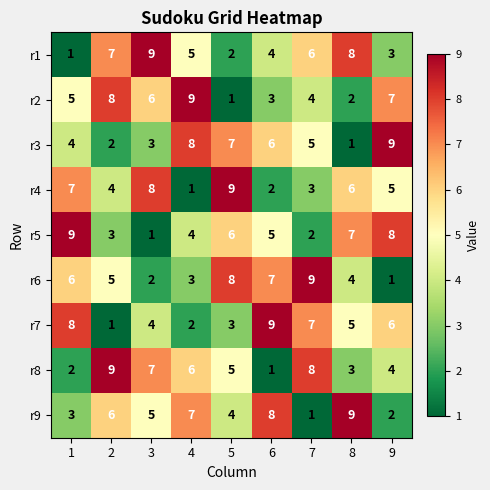

At which label is r3 closest to 5?

7